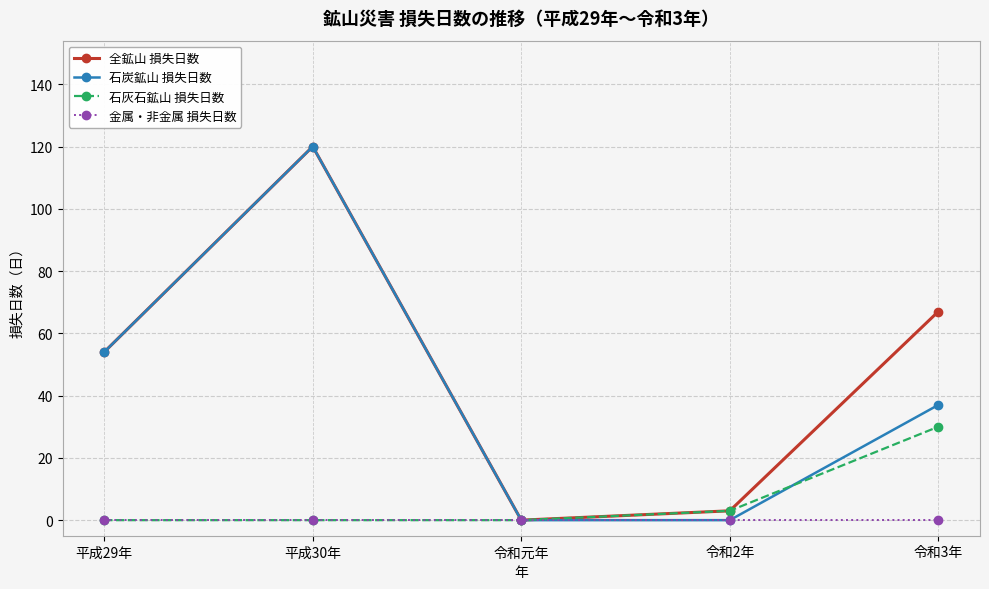

In 全鉱山 損失日数, how many points are lower than both neighbors (excluding endpoints)?

1